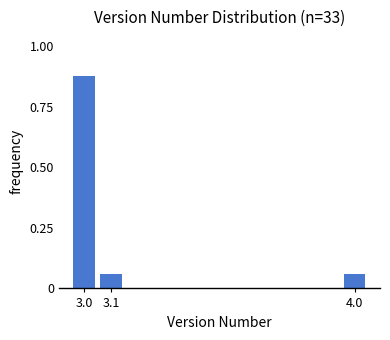

What is the label of the 1st bar from the right?

4.0